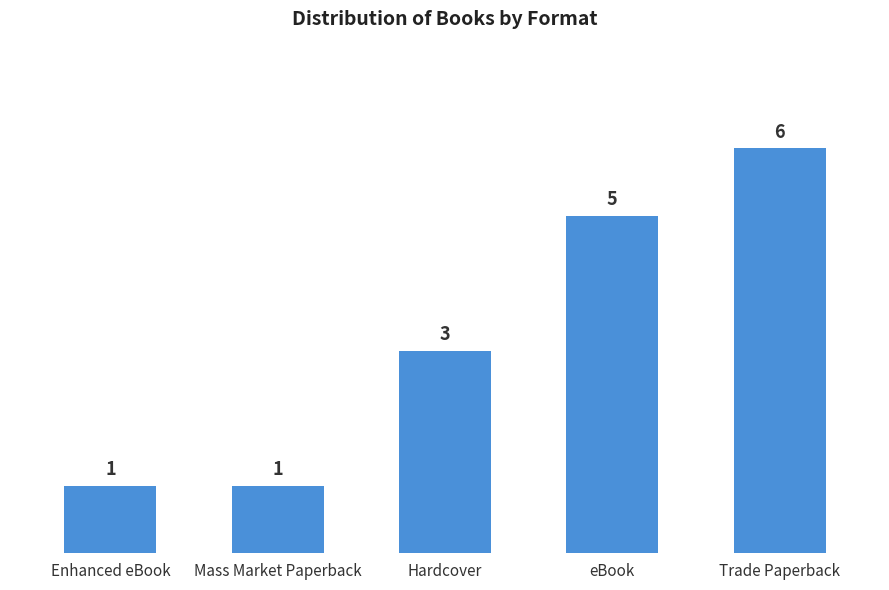

What is the minimum value shown in the chart?

1